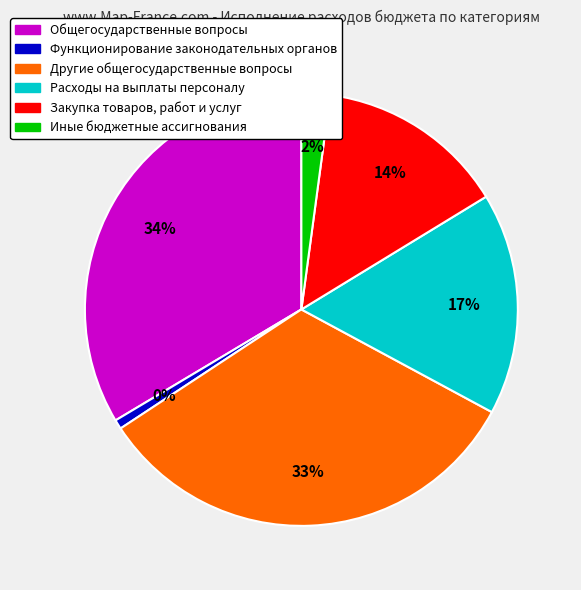

What percentage is the Расходы на выплаты персоналу slice, to the nearest percent?

17%